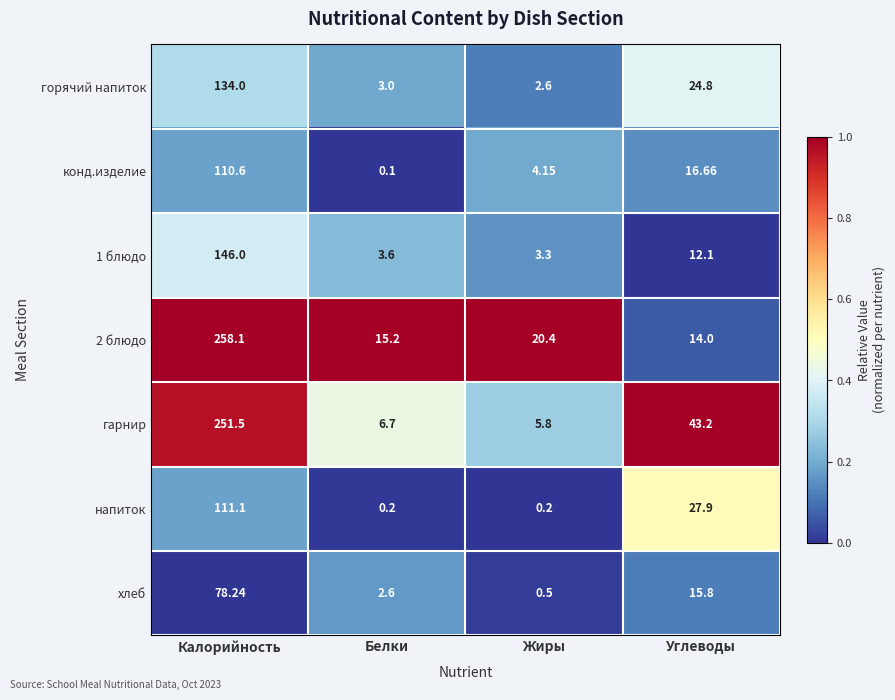

At how many categories does at least one series exceed 0?

4